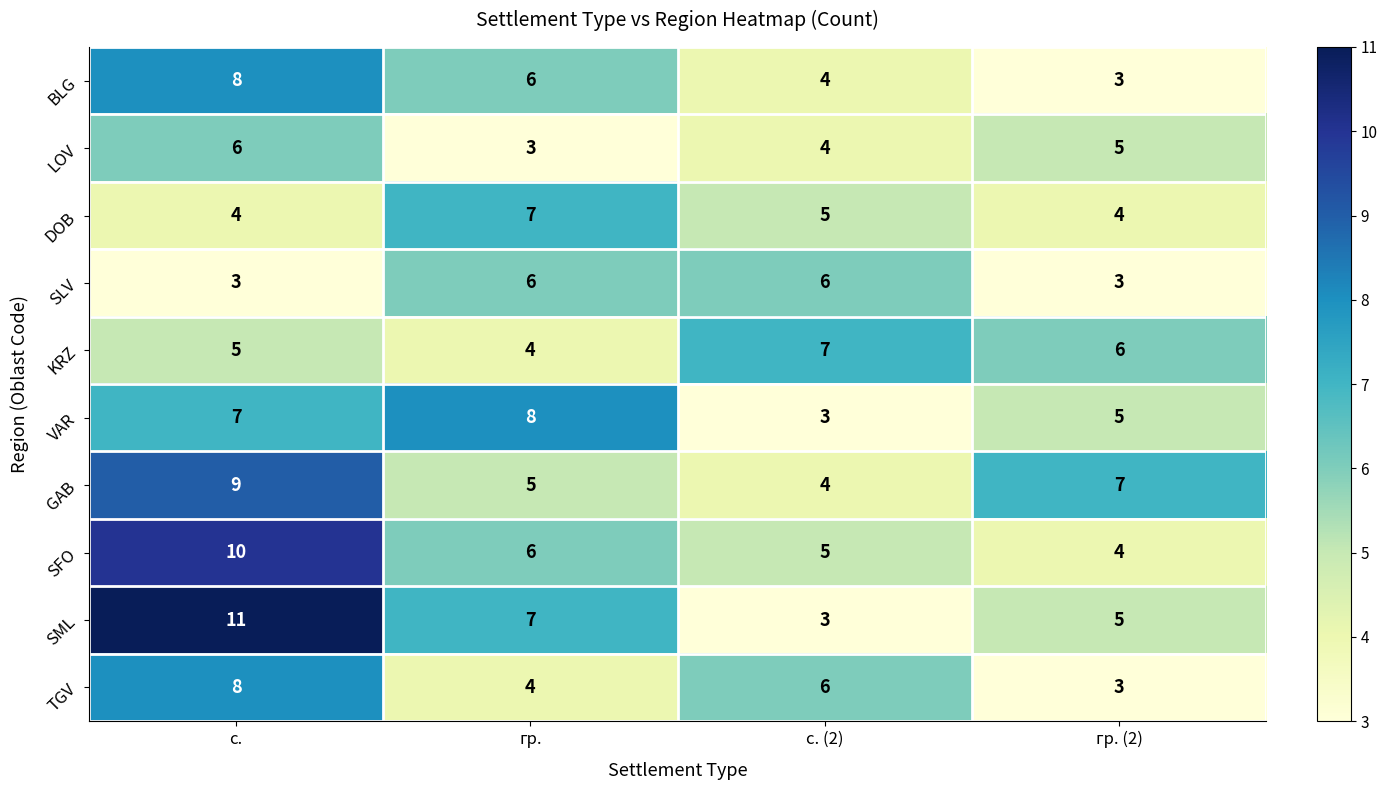

The SLV series shows 6 at с. (2). True or false?

True